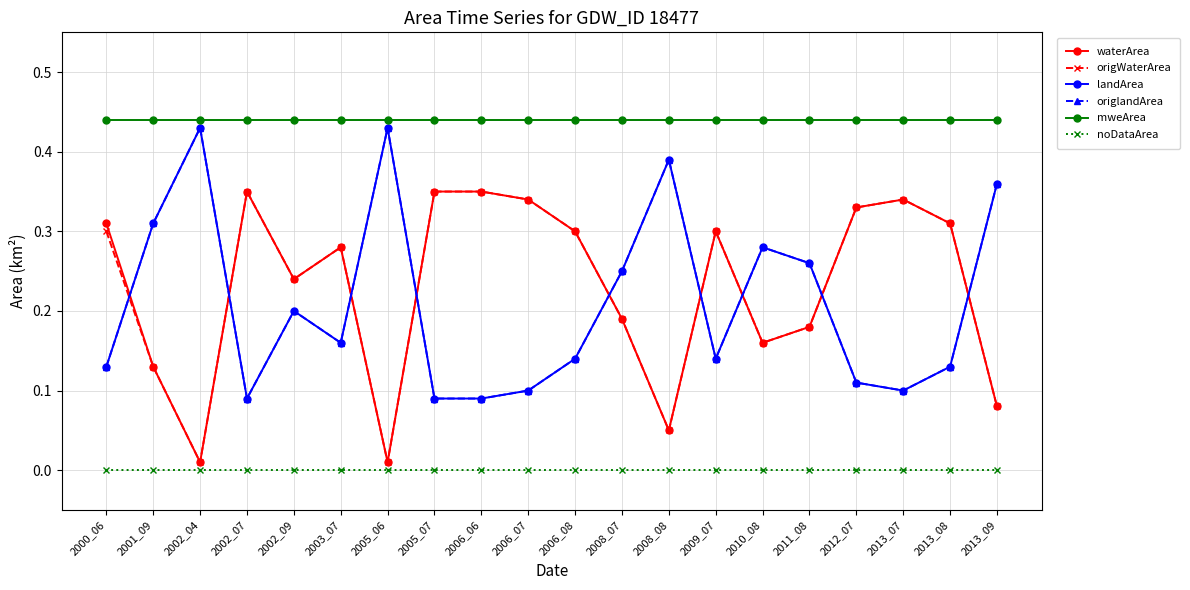

What is the difference between the waterArea values at 2011_08 and 2005_07?

0.2